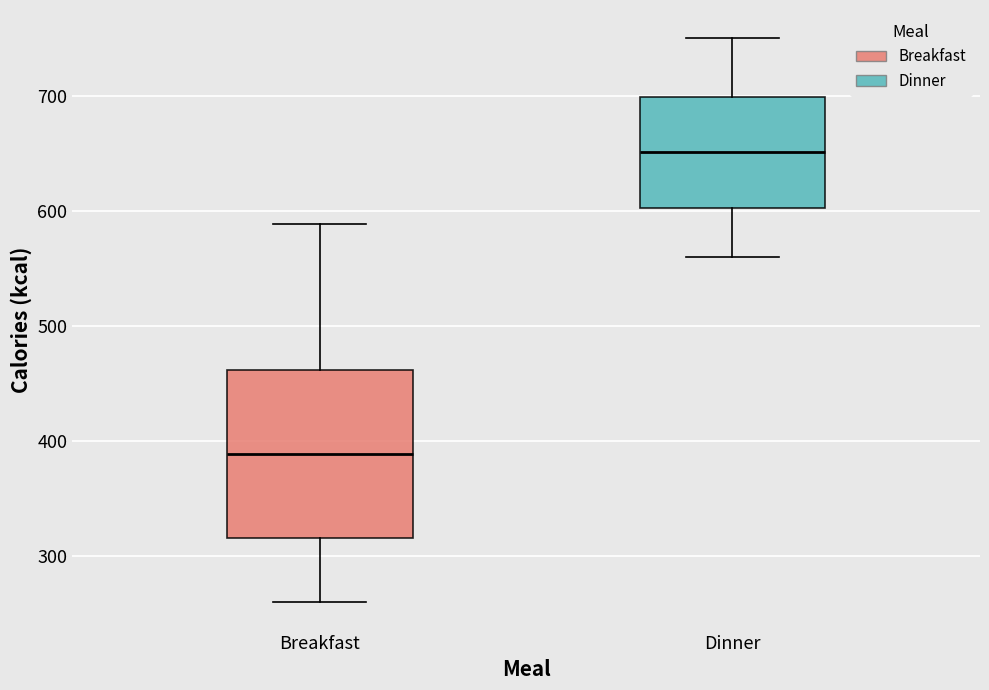

Reading left to right, read every box against the y-axis: the position of its median line, the range the box covers, and the ends of its whiskers. The values are not printed on the chart, so give them approximately, as read against the axis.

Breakfast: median 390, box 320 to 460, whiskers 260 to 590
Dinner: median 650, box 600 to 700, whiskers 560 to 750